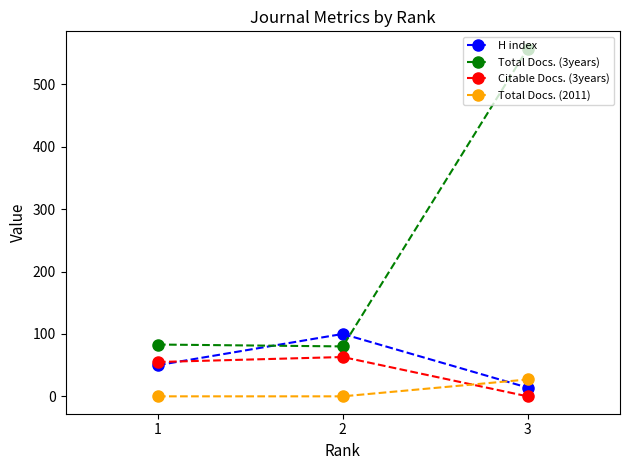

How many lines are shown in the chart?

4